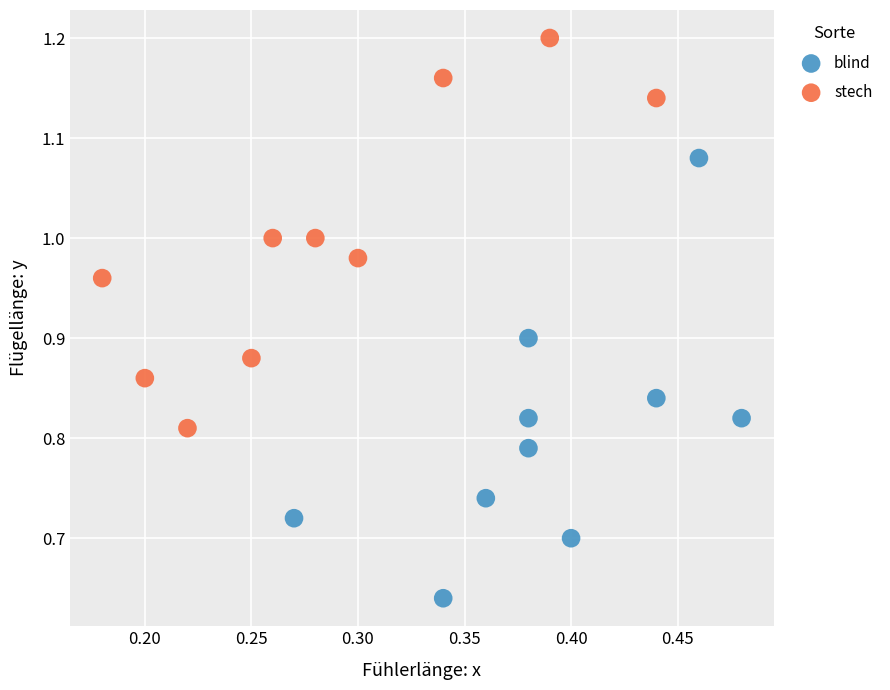

Which series has the largest Y range (max minus min)?

blind